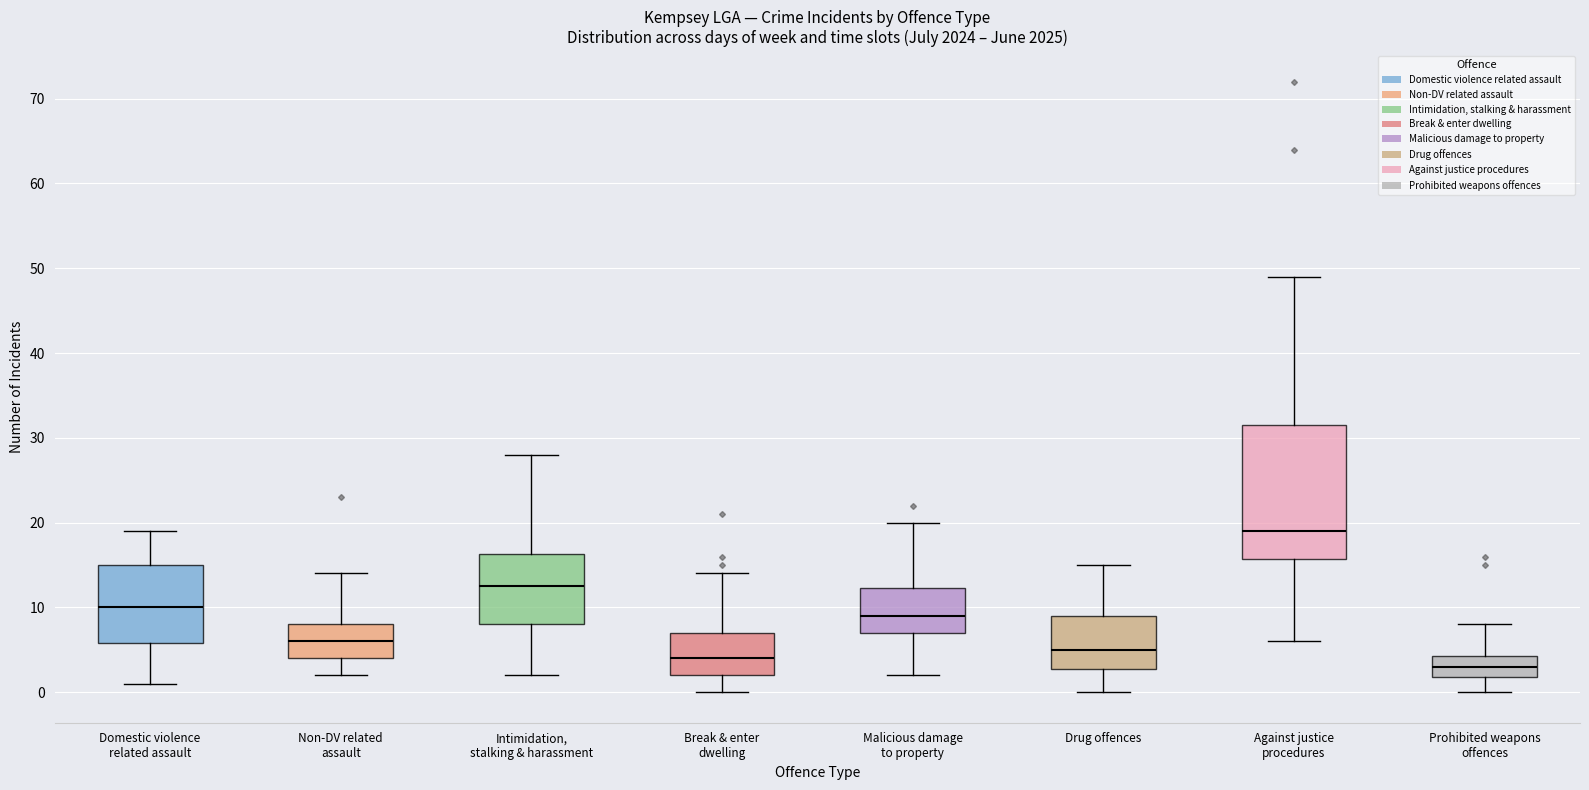

Reading left to right, read every box against the y-axis: the position of its median line, the range the box covers, and the ends of its whiskers. The values are not printed on the chart, so give them approximately, as read against the axis.

Domestic violence related assault: median 10, box 6 to 15, whiskers 1 to 19
Non-DV related assault: median 6, box 4 to 8, whiskers 2 to 14
Intimidation, stalking & harassment: median 13, box 8 to 16, whiskers 2 to 28
Break & enter dwelling: median 4, box 2 to 7, whiskers 0 to 14
Malicious damage to property: median 9, box 7 to 12, whiskers 2 to 20
Drug offences: median 5, box 3 to 9, whiskers 0 to 15
Against justice procedures: median 19, box 16 to 32, whiskers 6 to 49
Prohibited weapons offences: median 3, box 2 to 4, whiskers 0 to 8